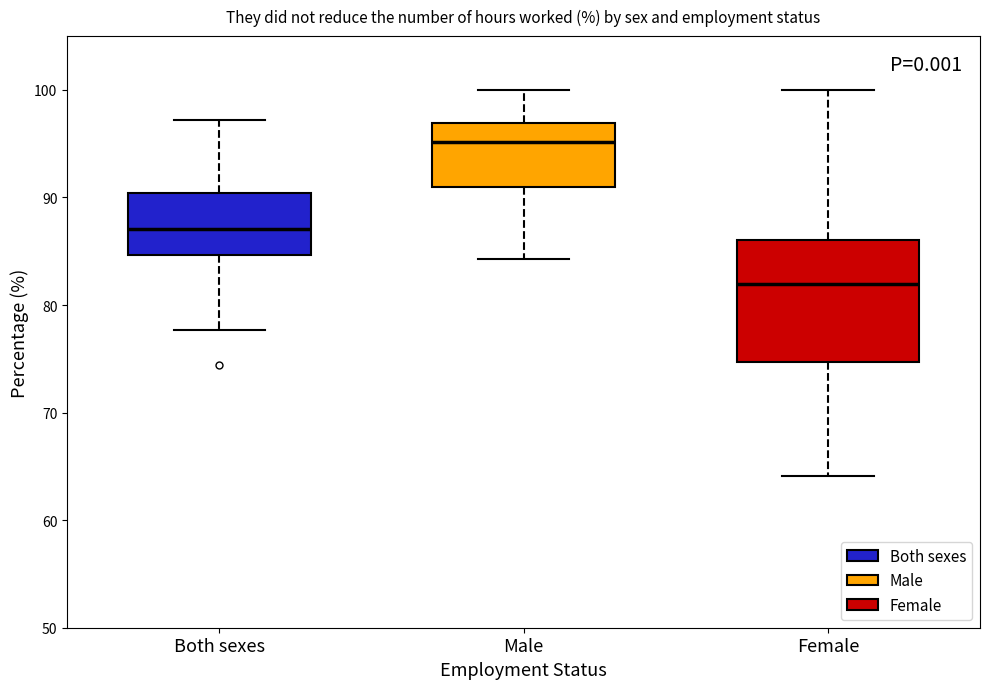

Which box is the tallest, from its lower edge to its upper edge?

Female